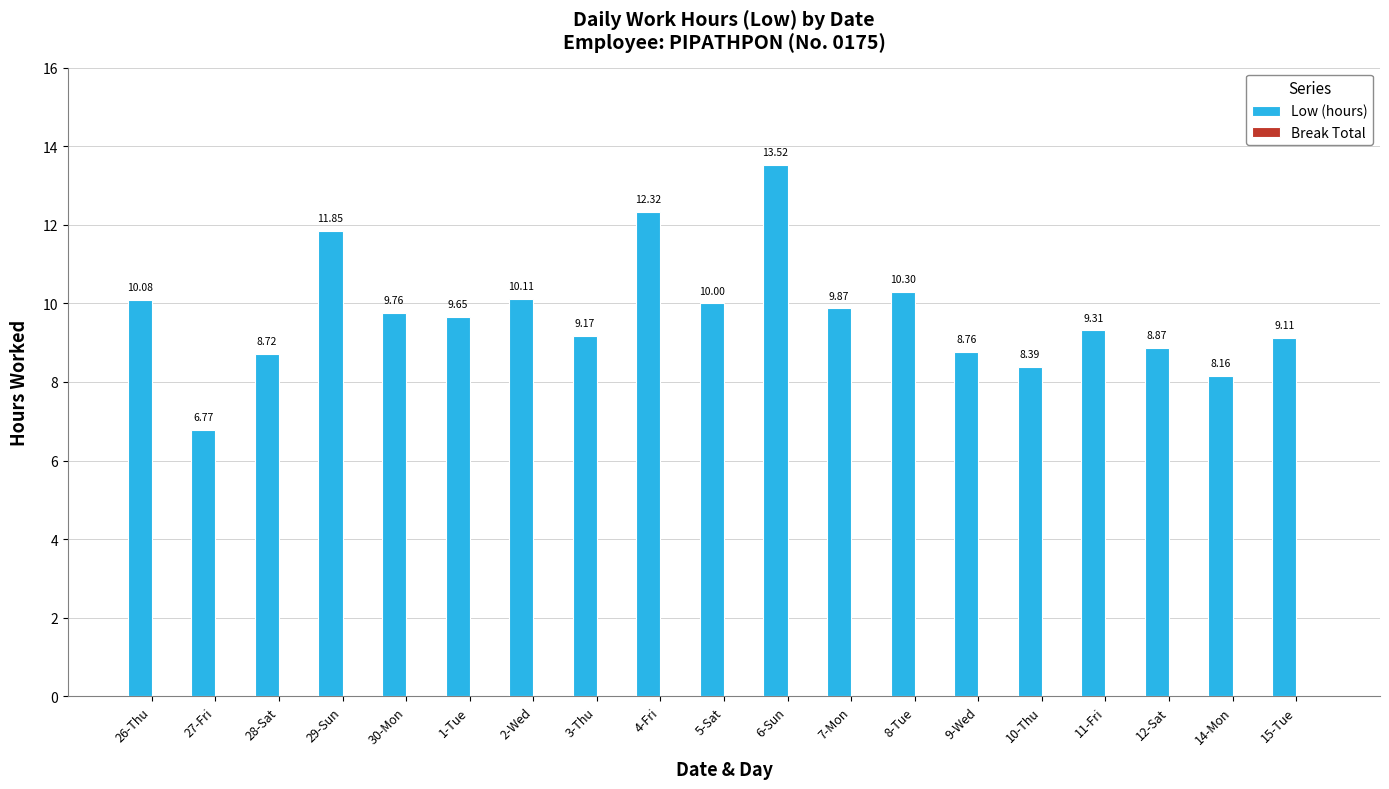

List the labels in order of value, largest first.

6-Sun, 4-Fri, 29-Sun, 8-Tue, 2-Wed, 26-Thu, 5-Sat, 7-Mon, 30-Mon, 1-Tue, 11-Fri, 3-Thu, 15-Tue, 12-Sat, 9-Wed, 28-Sat, 10-Thu, 14-Mon, 27-Fri